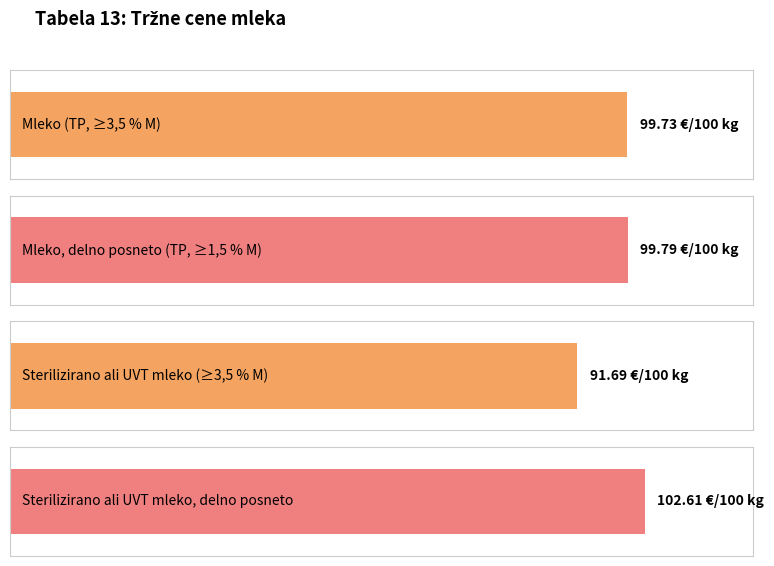

Reading left to right, list all the values displayed in this chart.

Mleko (TP, ≥3,5 % M)=99.7	Mleko, delno posneto (TP, ≥1,5 % M)=99.8	Sterilizirano ali UVT mleko (≥3,5 % M)=91.7	Sterilizirano ali UVT mleko, delno posneto=102.6